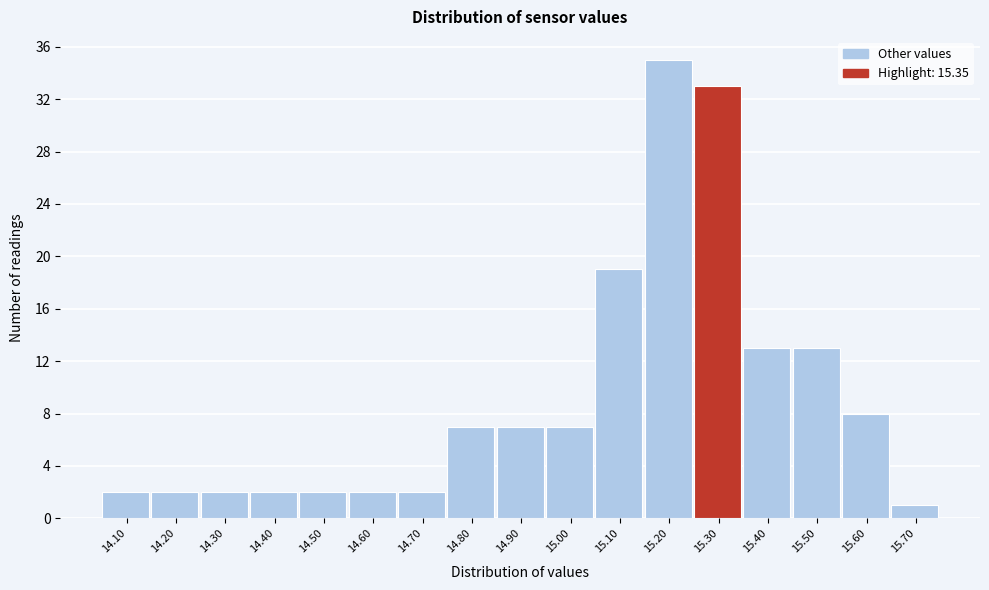

Reading left to right, transcribe all the data shown in this chart.

14.10=2	14.20=2	14.30=2	14.40=2	14.50=2	14.60=2	14.70=2	14.80=7	14.90=7	15.00=7	15.10=19	15.20=35	15.30=33	15.40=13	15.50=13	15.60=8	15.70=1